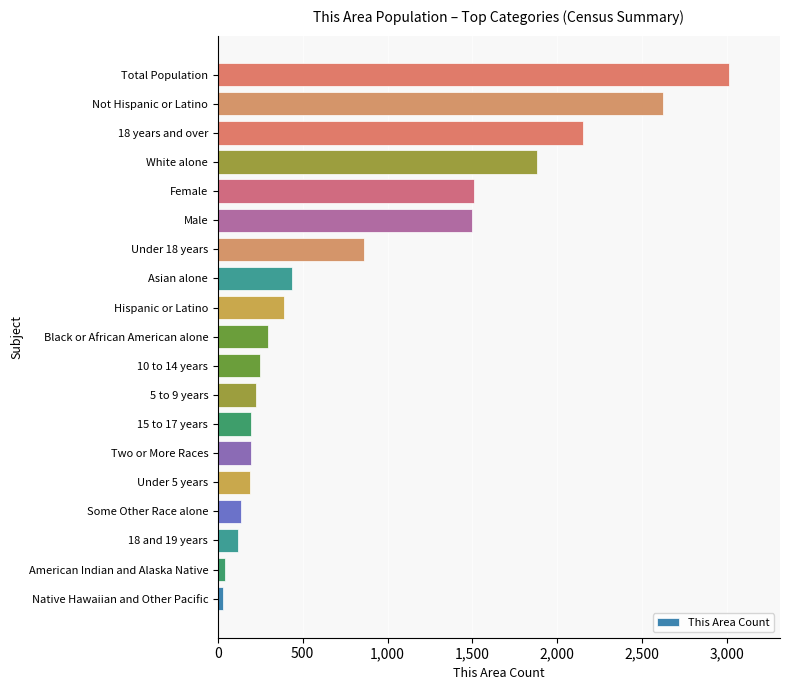

The value at Not Hispanic or Latino is 2621. True or false?

True